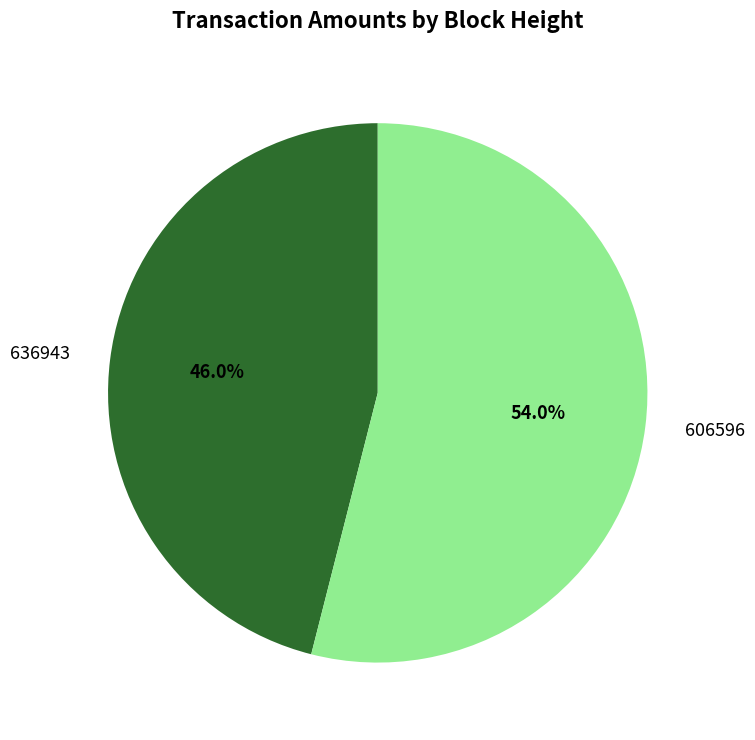

Rank the categories by value from lowest to highest.

636943, 606596